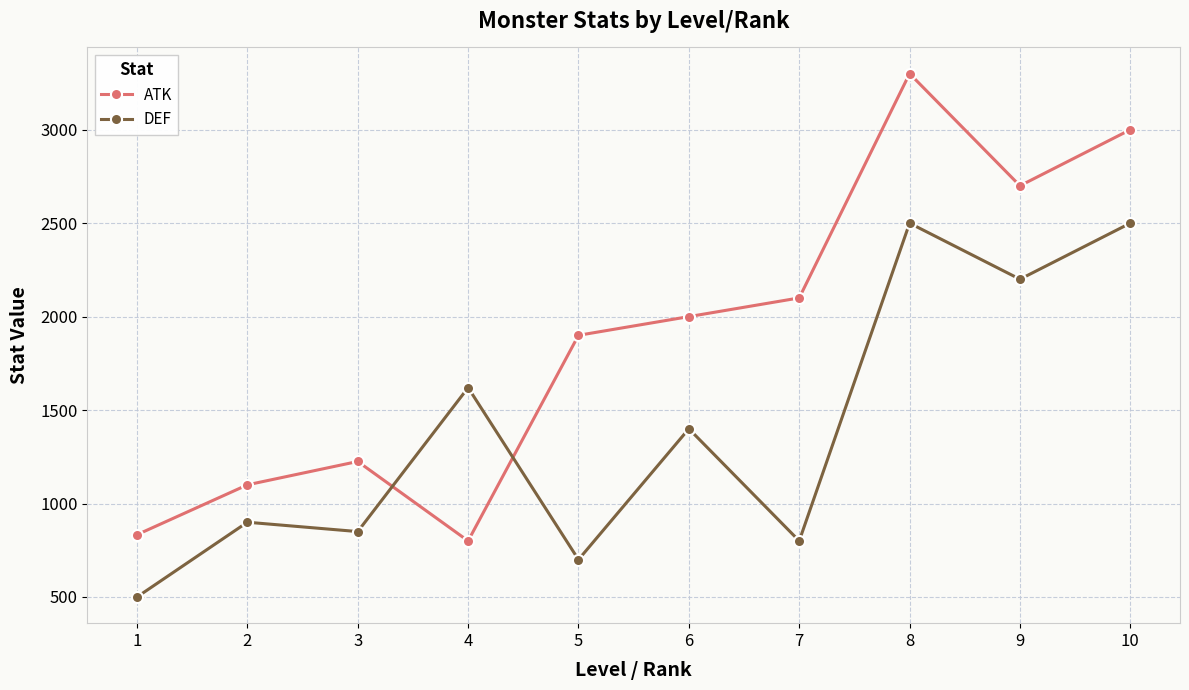

Where is the first local minimum for DEF?

3